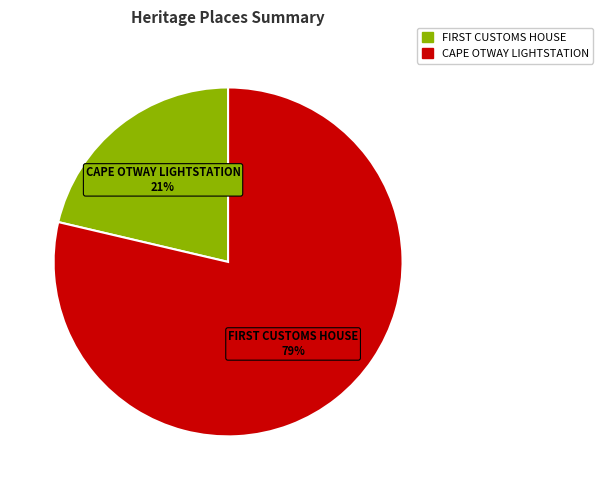

How many slices are in this pie chart?

2